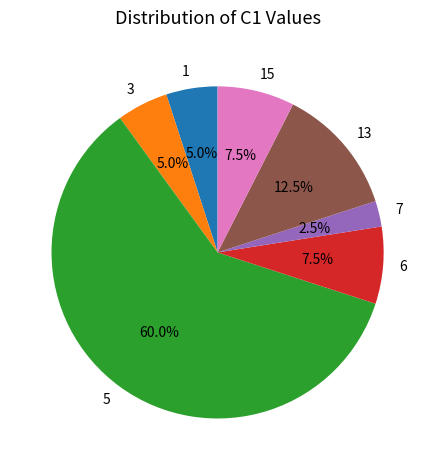

The 1 slice represents 11% of the pie. True or false?

False